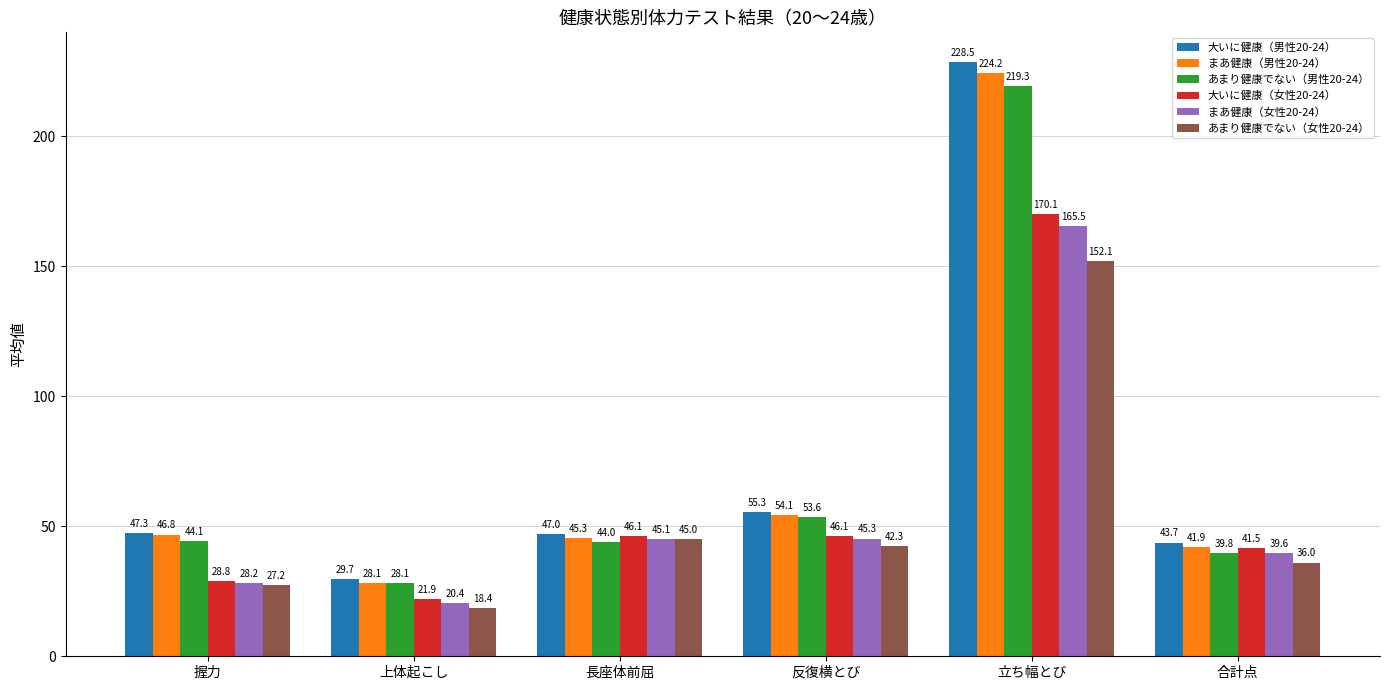

What are all the series names shown in the legend?

大いに健康（男性20-24）, まあ健康（男性20-24）, あまり健康でない（男性20-24）, 大いに健康（女性20-24）, まあ健康（女性20-24）, あまり健康でない（女性20-24）